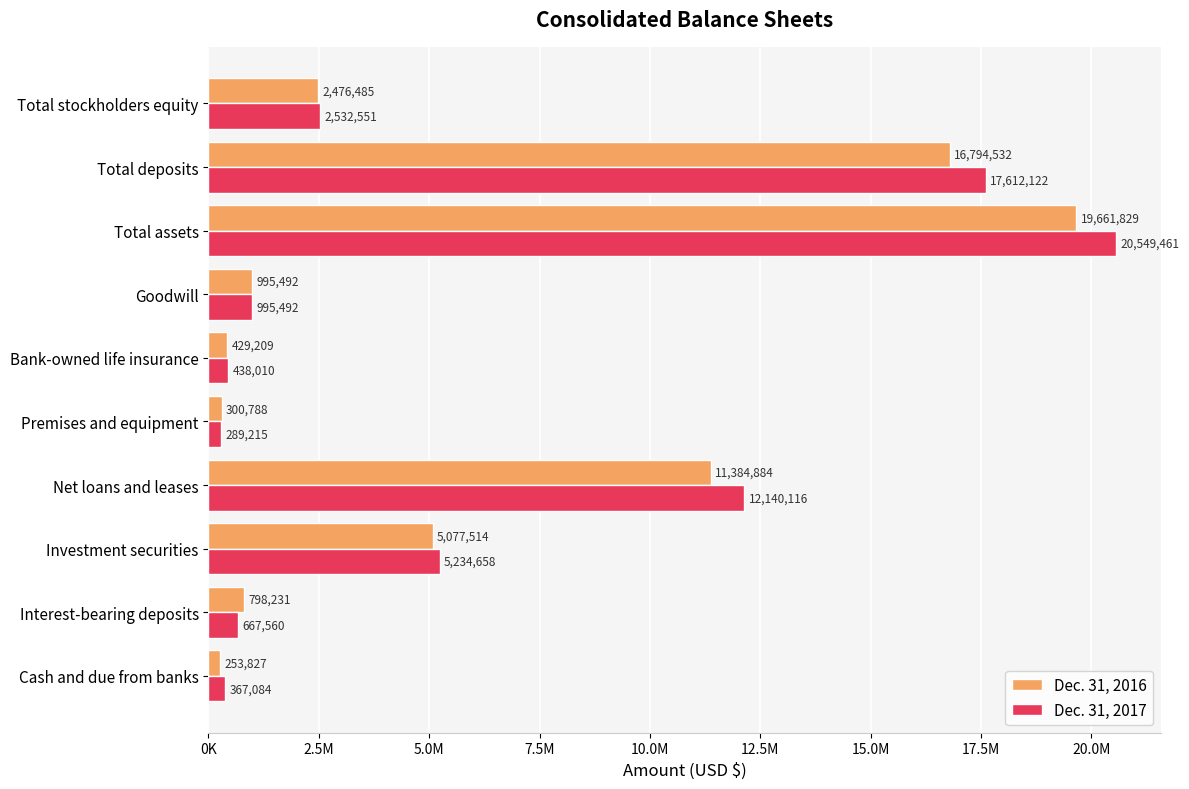

List the series in order of their overall mean, lowest first.

Dec. 31, 2016, Dec. 31, 2017